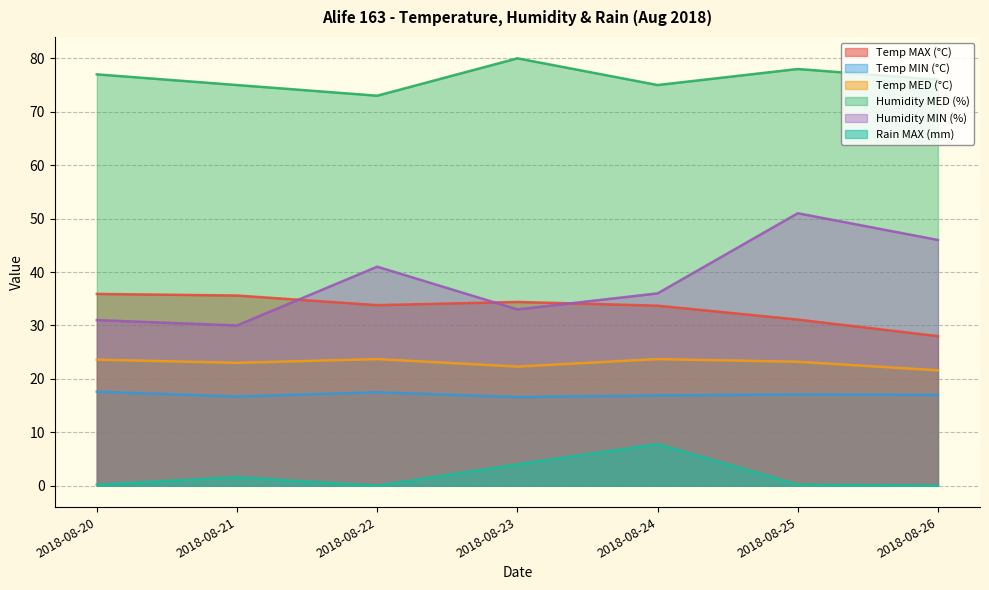

What is the sum of all Temp MAX (°C) values?

232.5